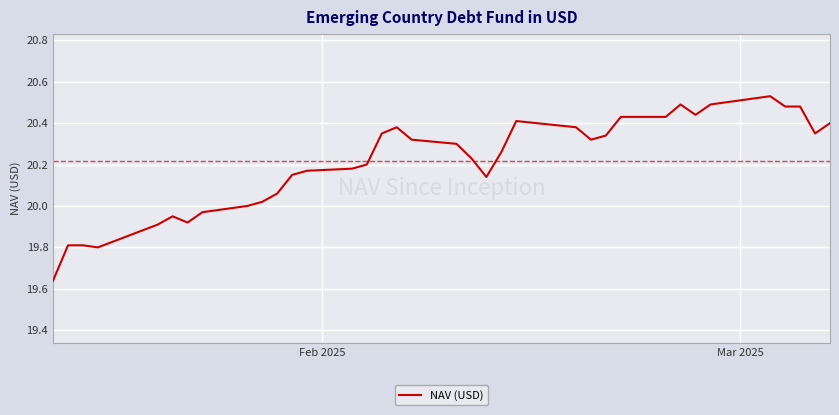

What is the difference between the maximum and minimum values?

0.9